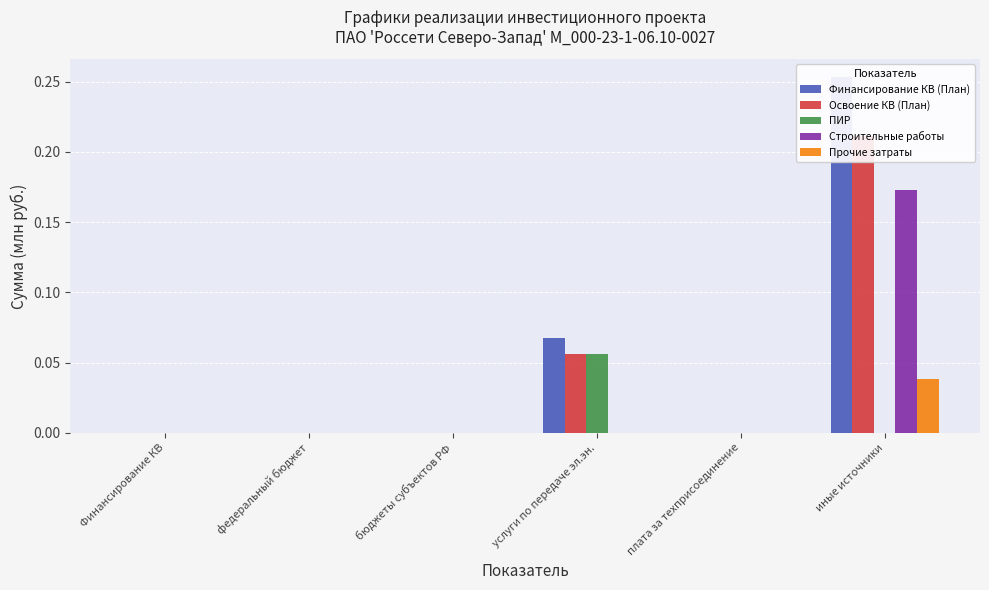

What is the sum of all Освоение КВ (План) values?

0.3